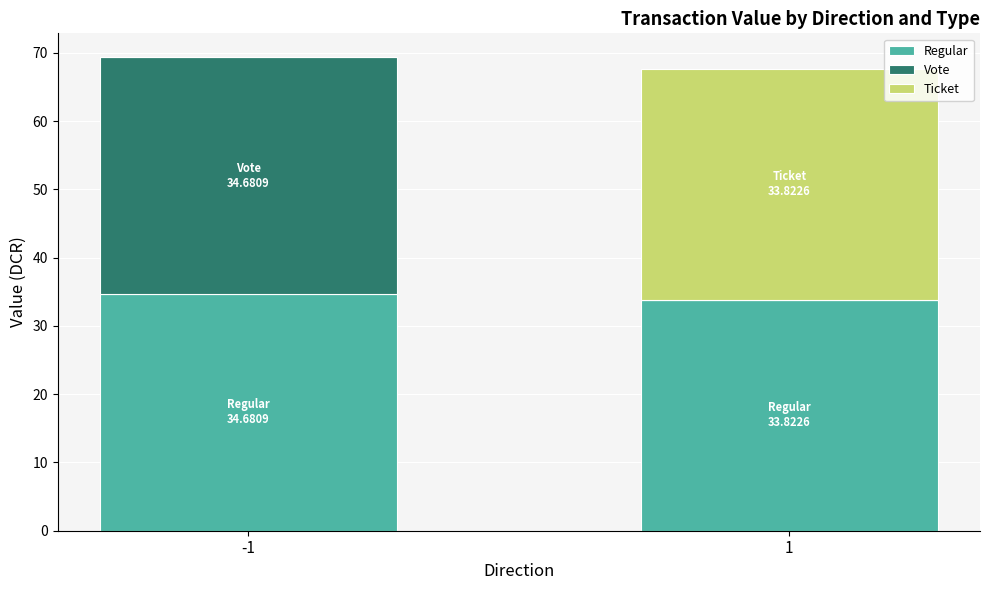

What is the sum of all Regular values?

68.5